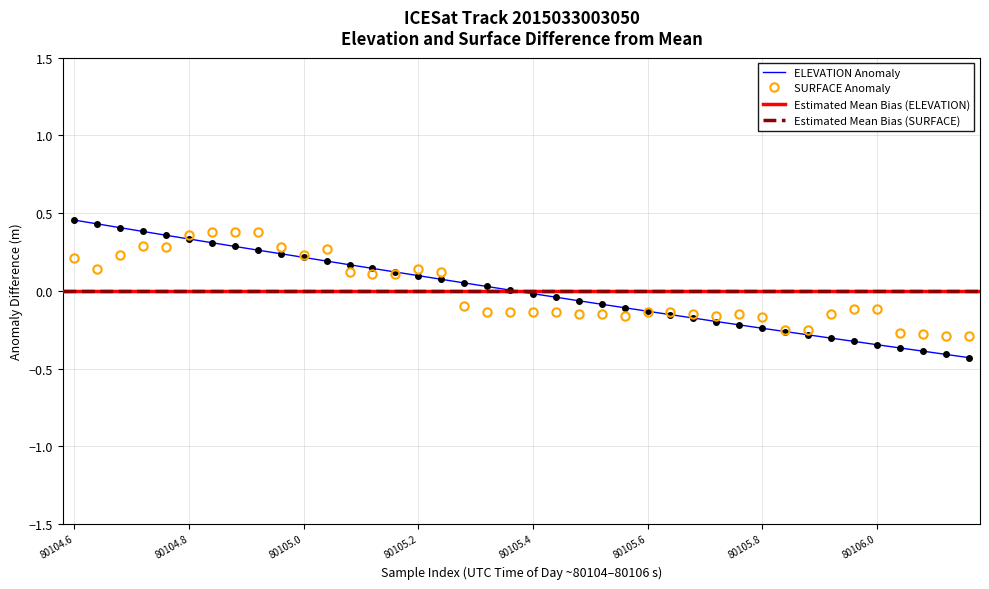

Is it true that ELEVATION Anomaly equals 0.4 at 80105.0?

False